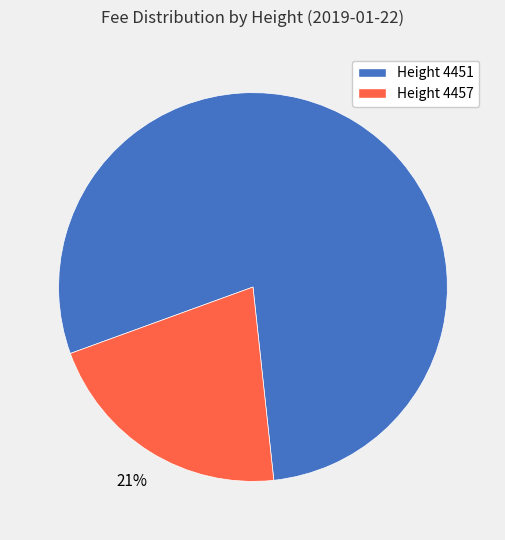

Does any single category account for the majority?

Yes